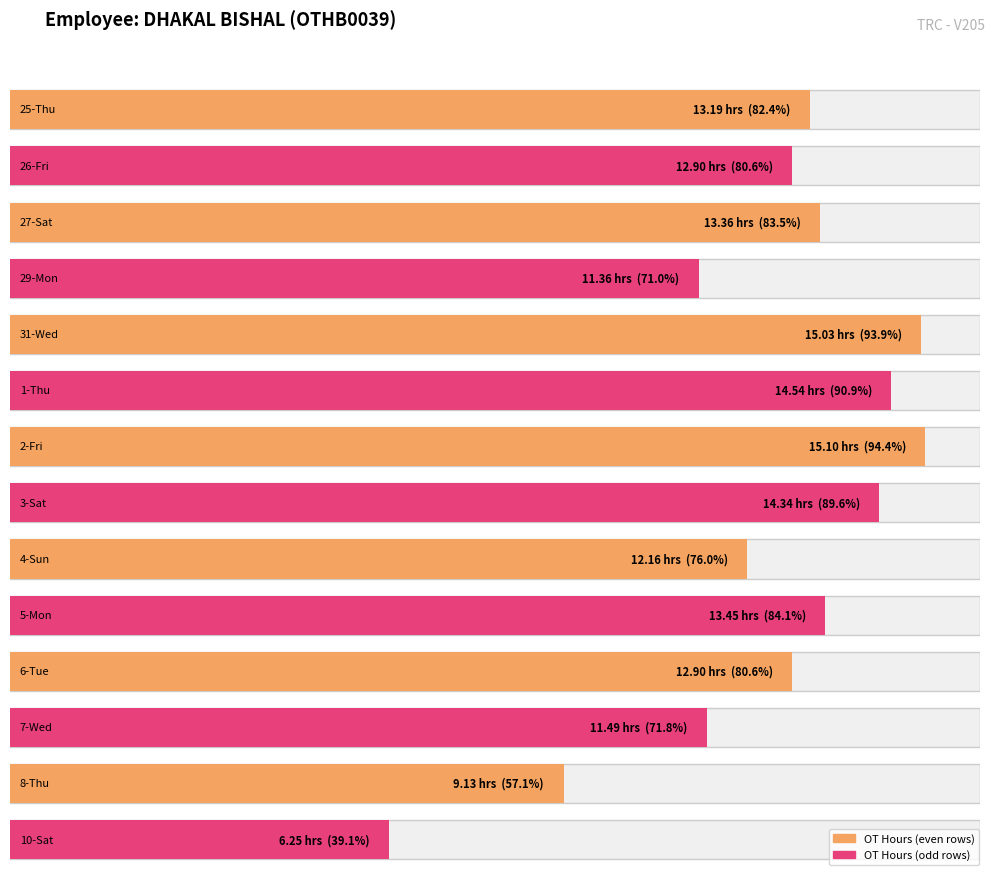

How many groups of bars are there?

14